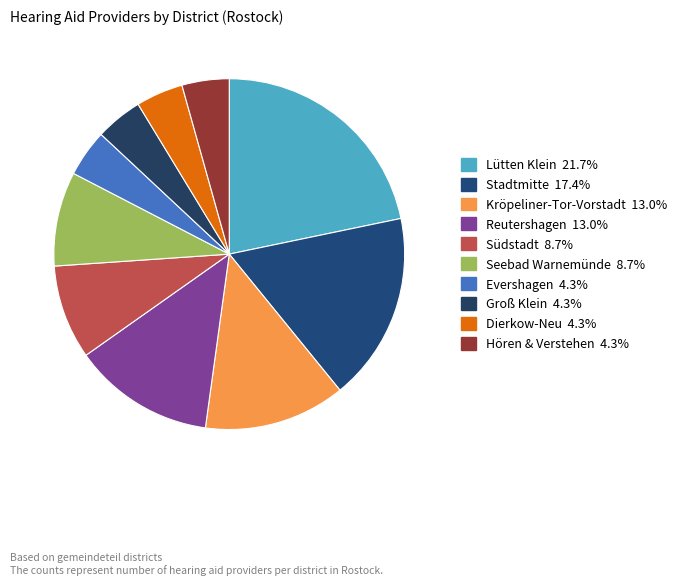

How many slices are in this pie chart?

10